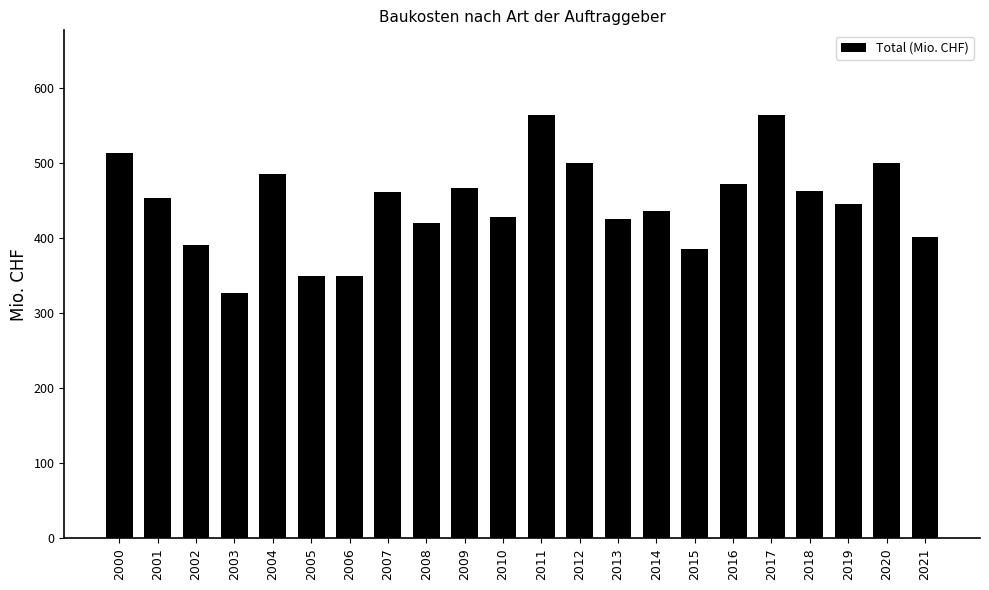

Is it true that the value at 2008 is 748.7?

False